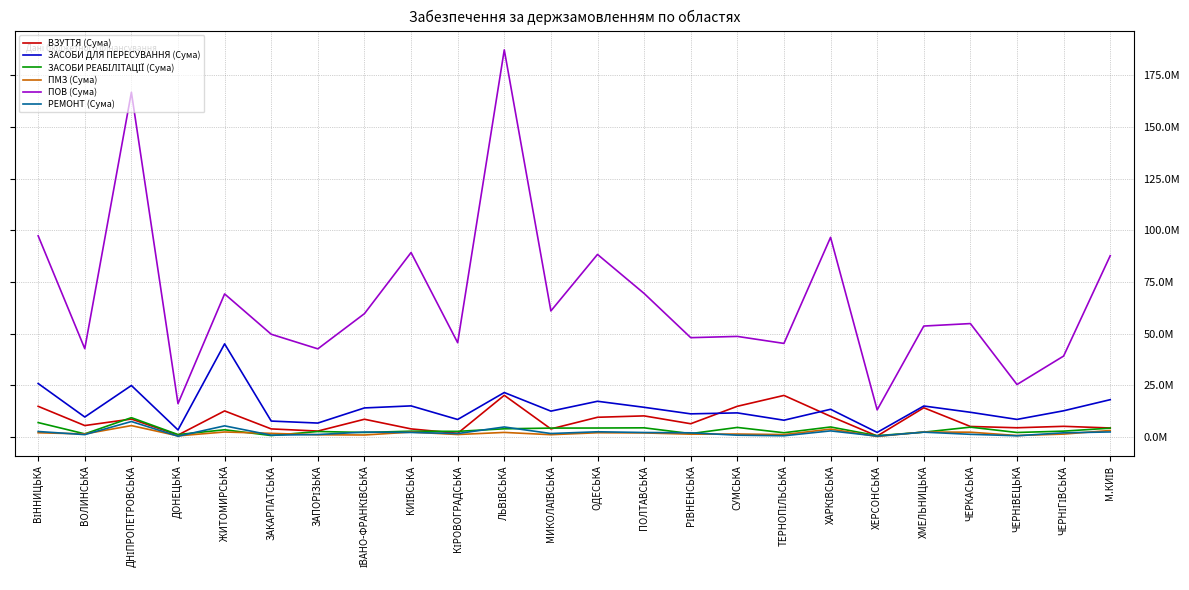

Which category has the lowest value in the ЗАСОБИ ДЛЯ ПЕРЕСУВАННЯ (Сума) series?

ХЕРСОНСЬКА